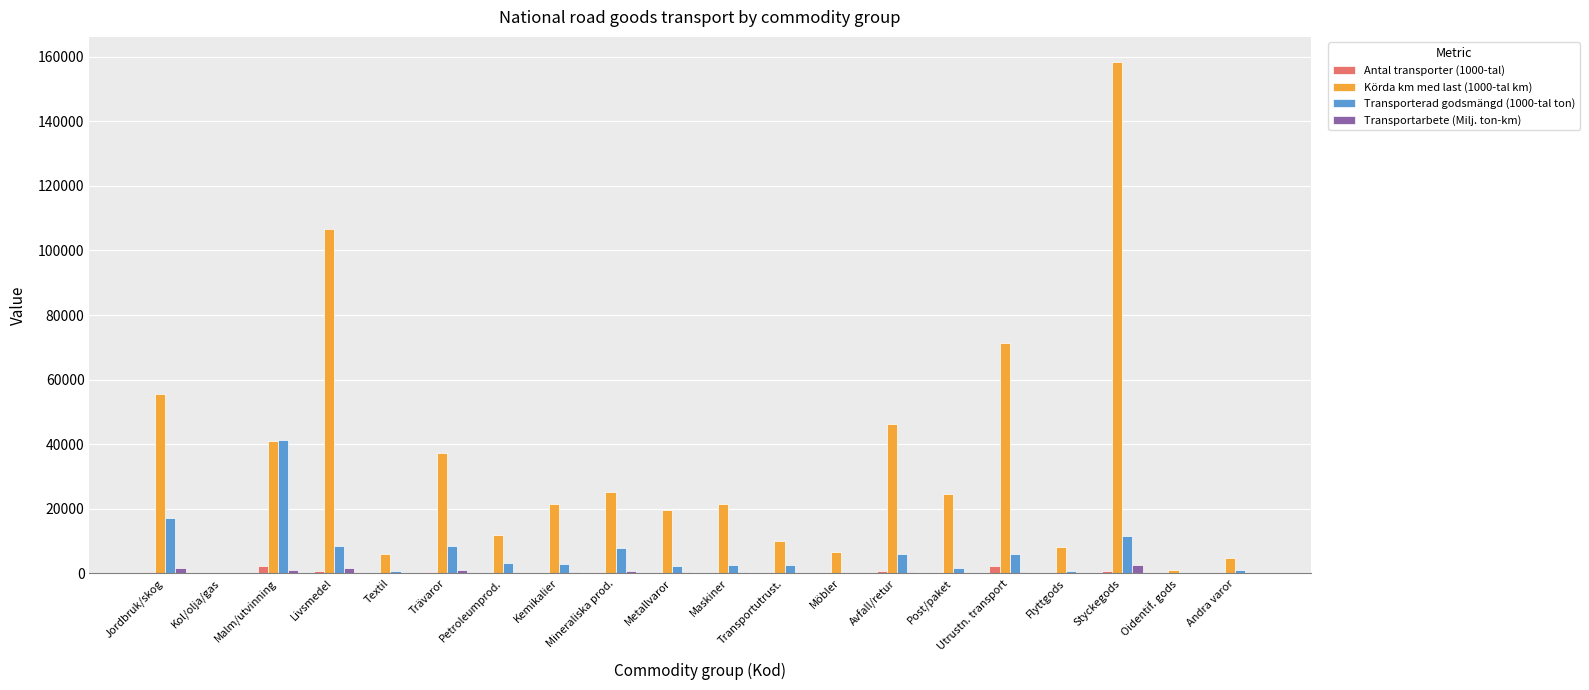

Which series has the largest total across all categories?

Körda km med last (1000-tal km)